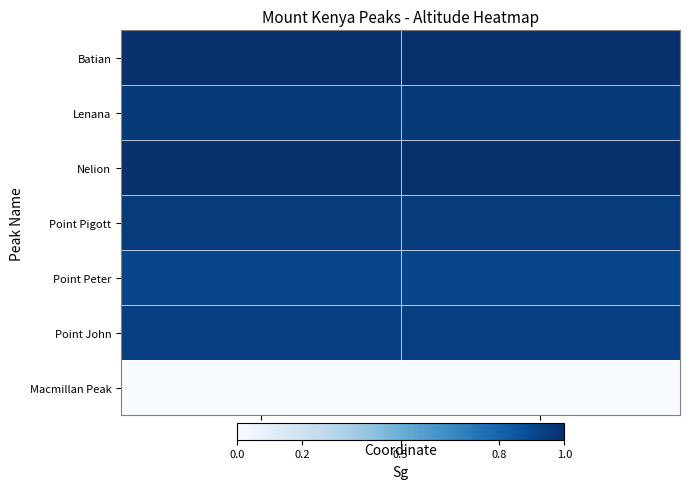

Rank the series at Lat from highest to lowest value.

Batian, Nelion, Lenana, Point Pigott, Point John, Point Peter, Macmillan Peak